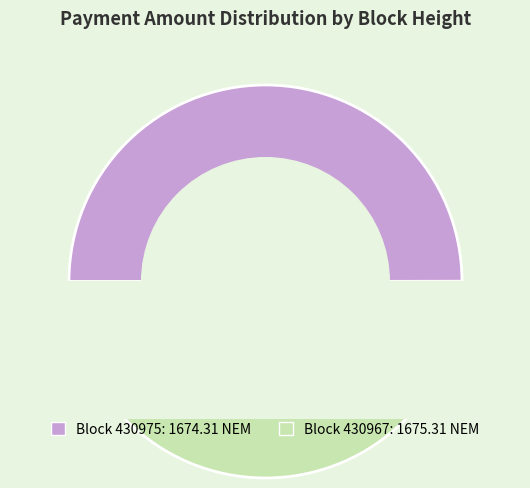

Is there a majority slice in this chart?

Yes